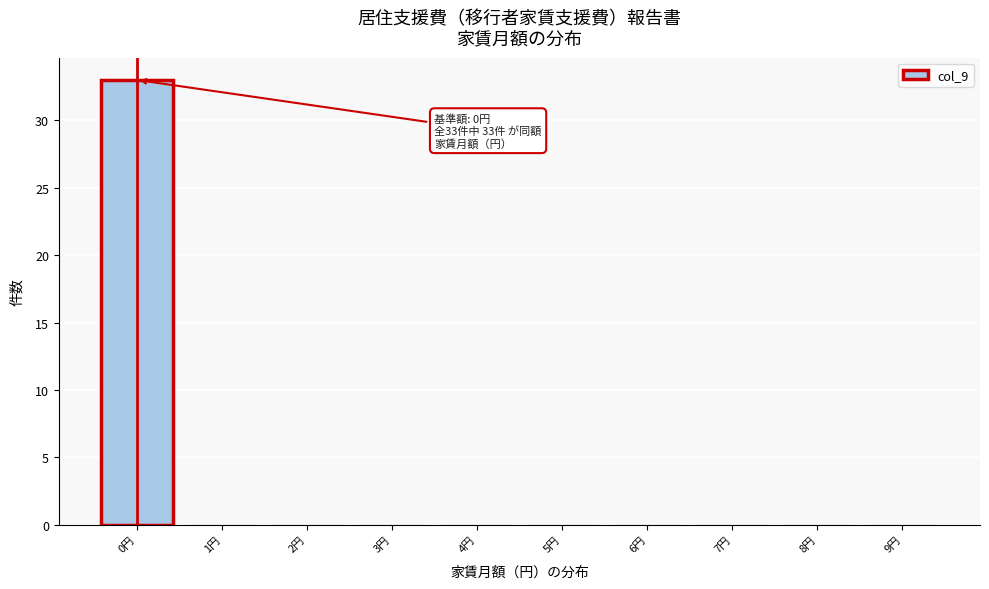

Over which range of the x-axis is the bar tallest?

-0.5 to 0.5